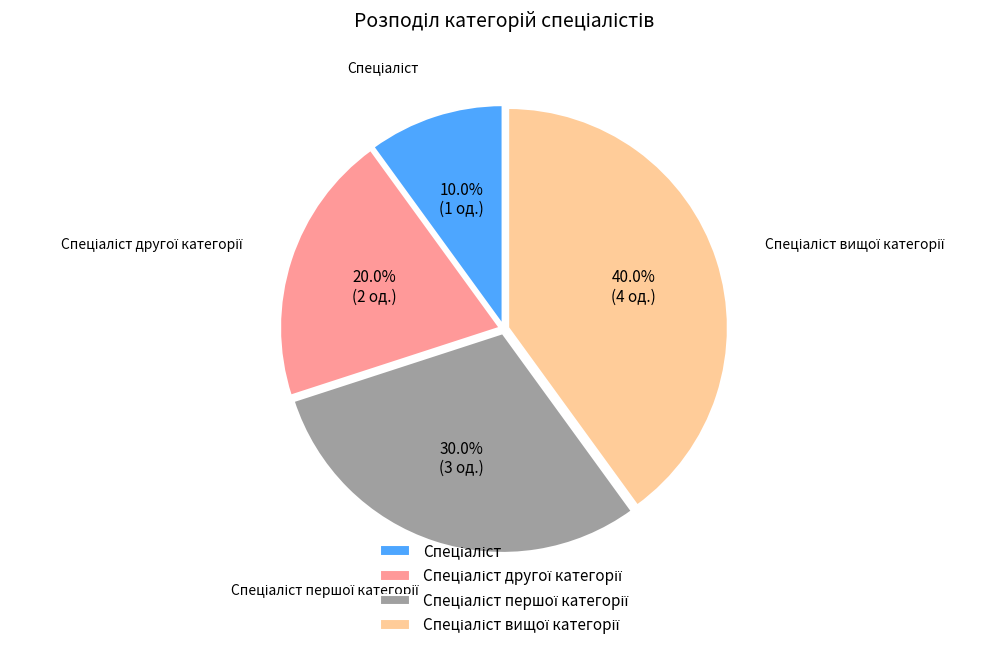

Does any single category account for the majority?

No